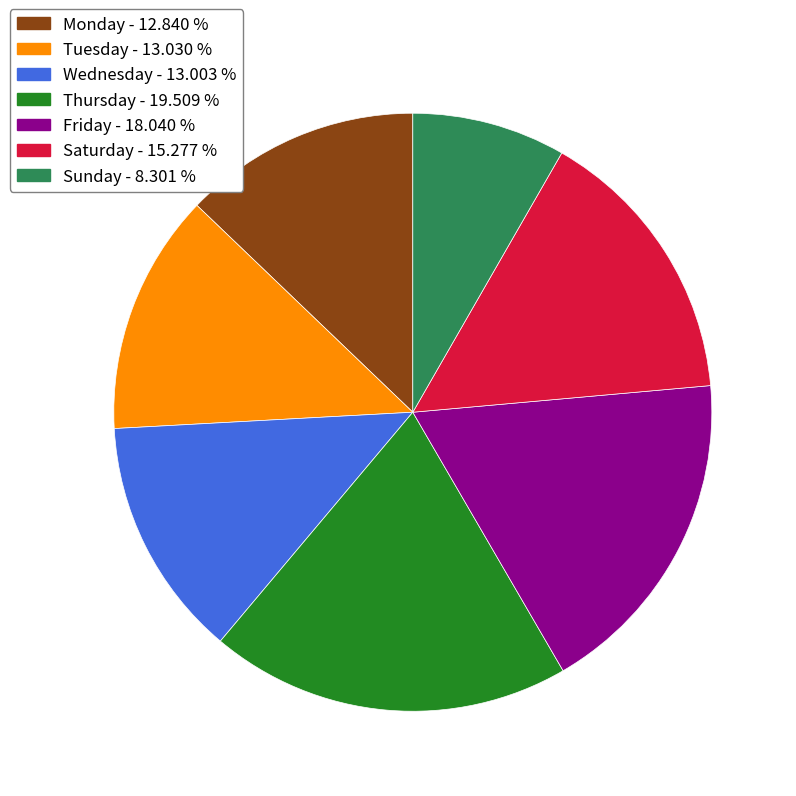

Is there any slice that represents more than half of the pie?

No